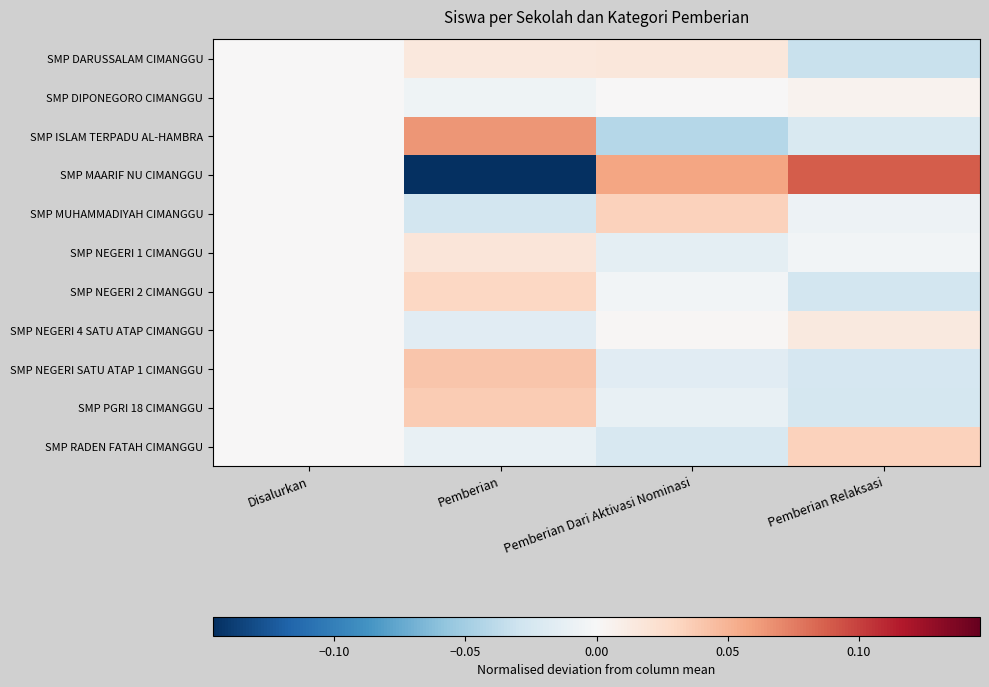

Which series has the largest range (max minus min)?

SMP MAARIF NU CIMANGGU